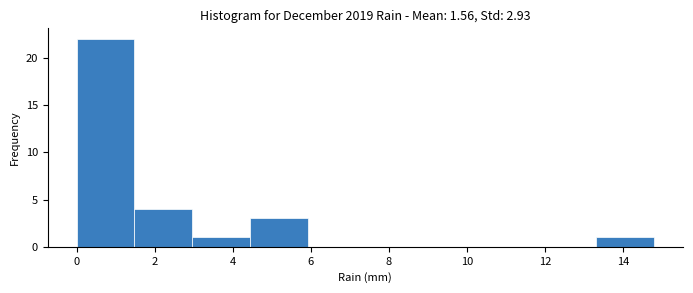

What is the height of the bar covering 4.44 to 5.92 on the x-axis? Neither the bar edges nor the heights are printed on the chart, so give them approximately, as read against the axes.

3